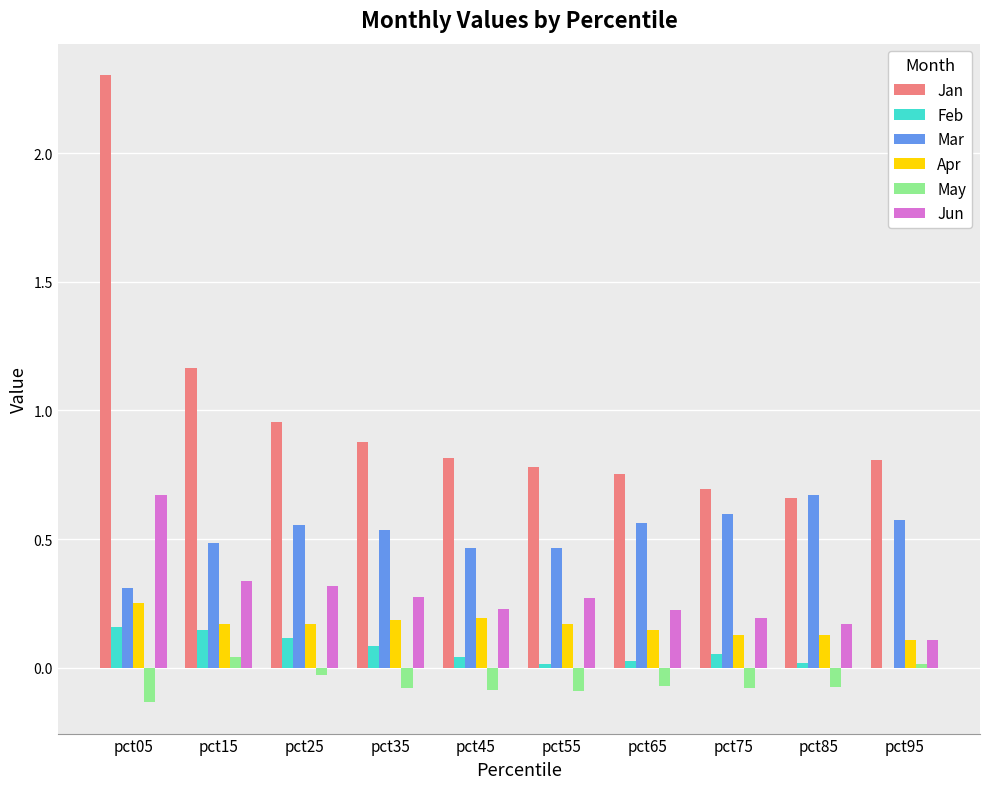

At which label does Mar reach its peak?

pct85